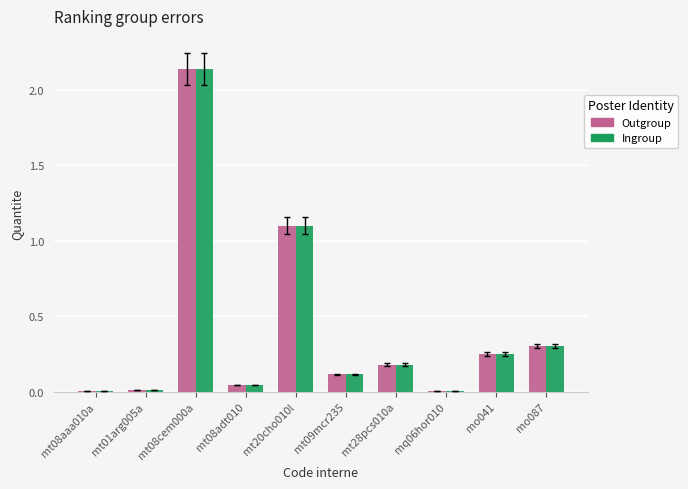

Where is Outgroup nearest to the value 1?

mt20cho010l